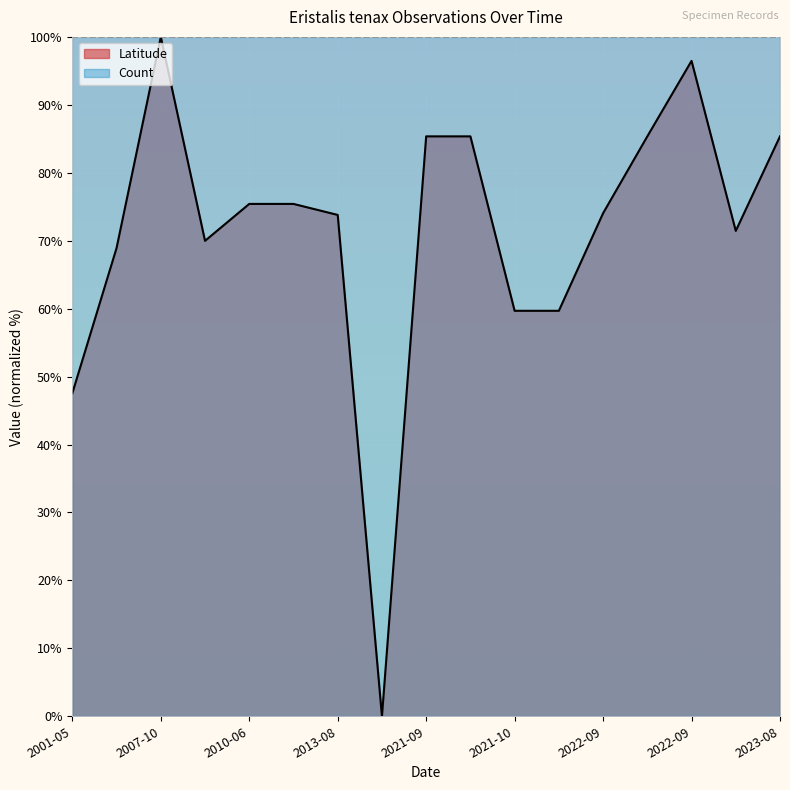

How many points are higher than both their immediate neighbors (excluding endpoints)?

2